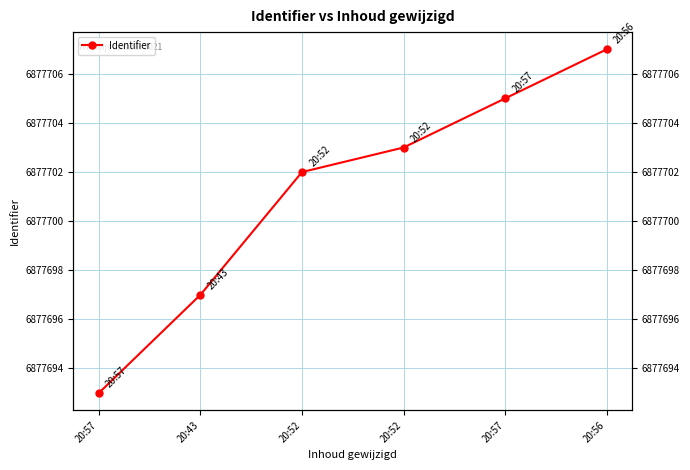

What is the greatest value displayed?

6877707